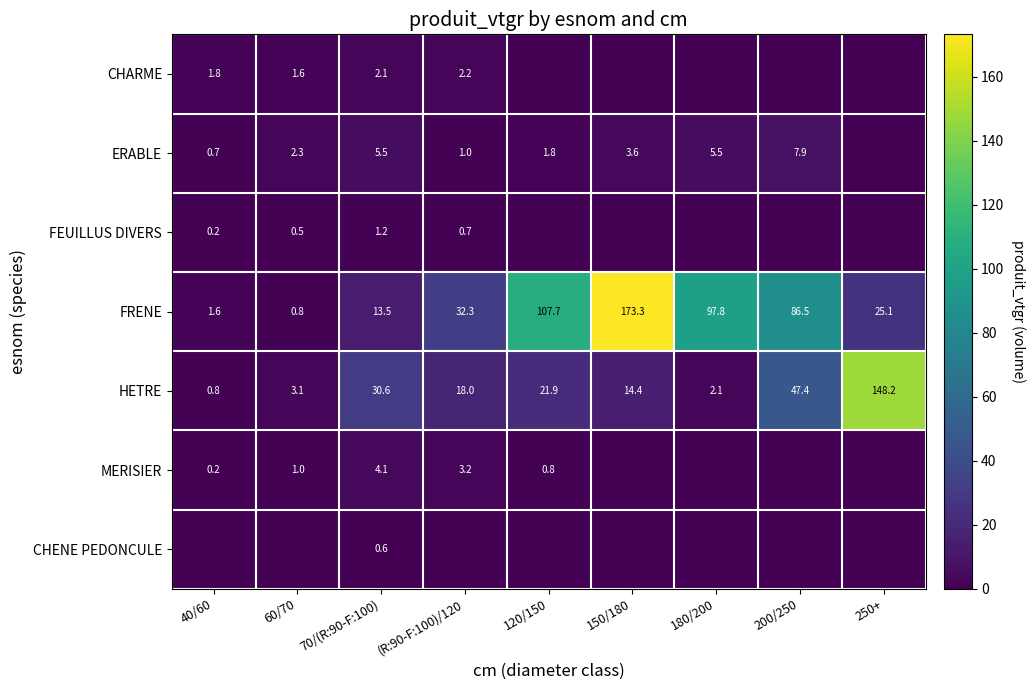

List the labels in order of HETRE value, smallest first.

40/60, 180/200, 60/70, 150/180, (R:90-F:100)/120, 120/150, 70/(R:90-F:100), 200/250, 250+